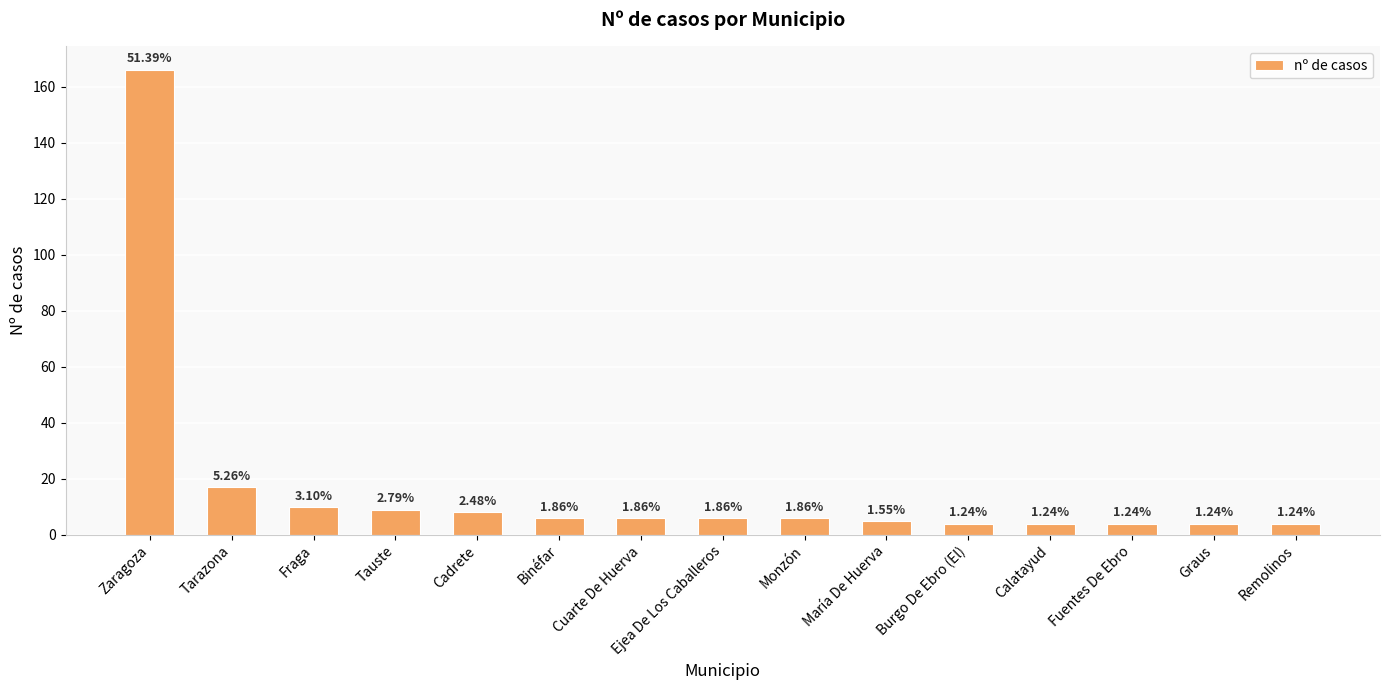

The chart shows a value of 9 at Monzón. True or false?

False